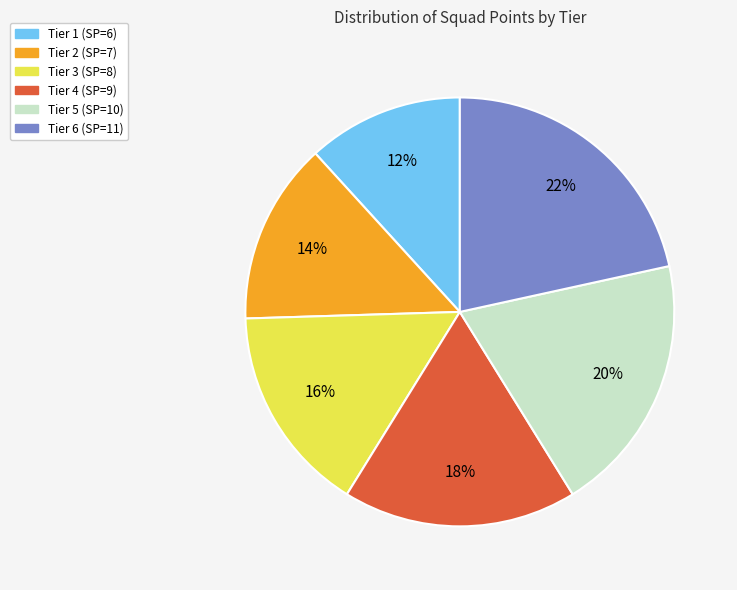

Does Tier 3 account for over 50% of the chart?

No